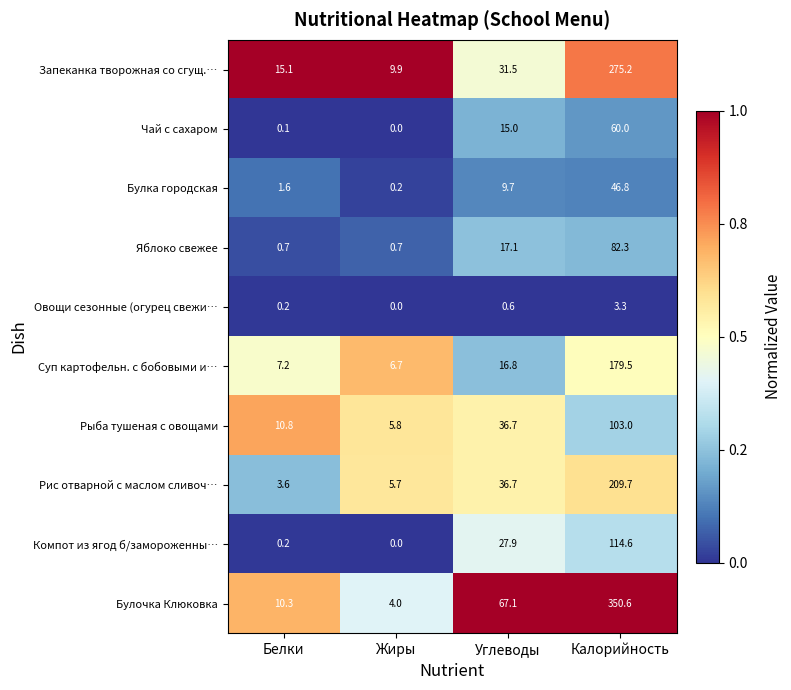

Rank the series by their maximum value, from highest to lowest.

Булочка Клюковка, Запеканка творожная со сгущ.…, Рис отварной с маслом сливоч…, Суп картофельн. с бобовыми и…, Компот из ягод б/замороженны…, Рыба тушеная с овощами, Яблоко свежее, Чай с сахаром, Булка городская, Овощи сезонные (огурец свежи…